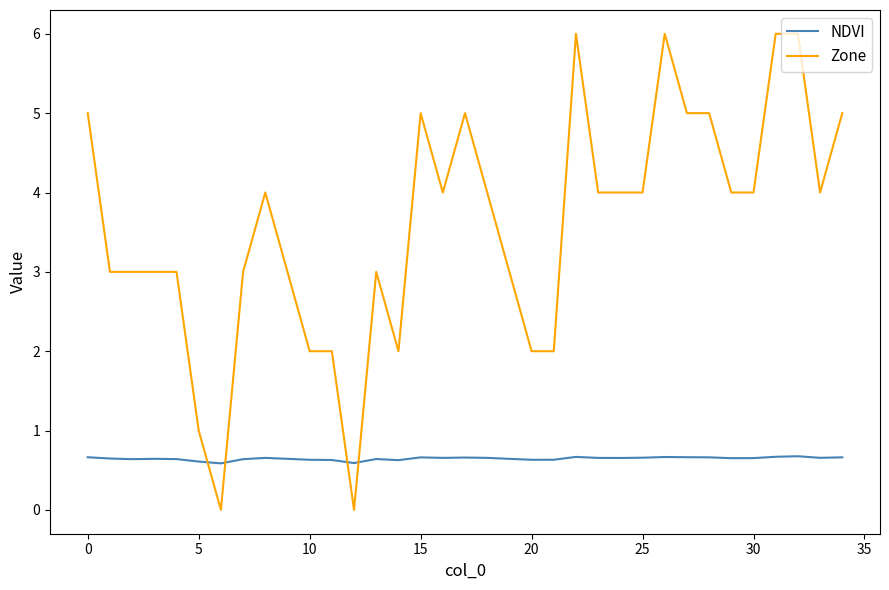

Which series has the largest range (max minus min)?

Zone